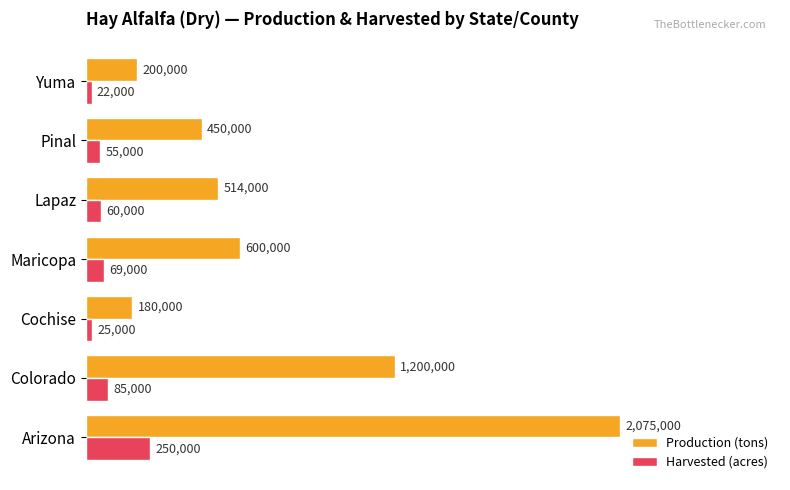

What are all the series names shown in the legend?

Production (tons), Harvested (acres)